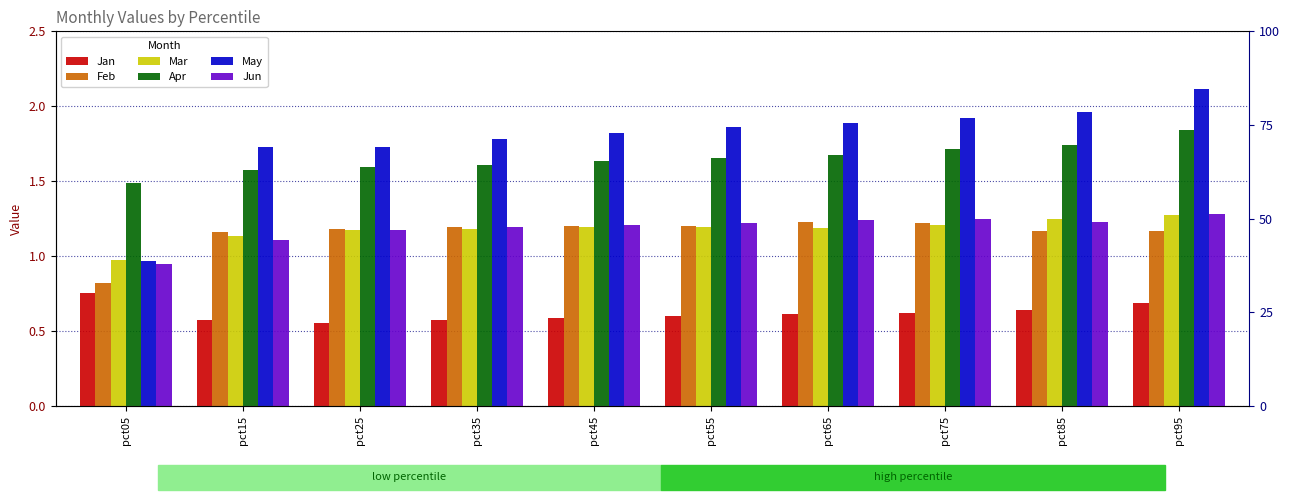

What is the average value of the Apr series?

1.7